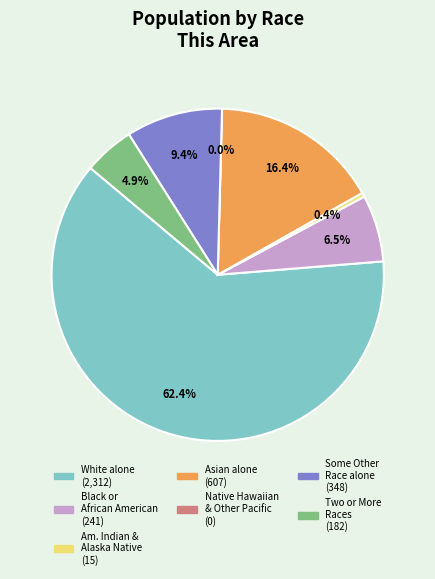

How many slices are in this pie chart?

7